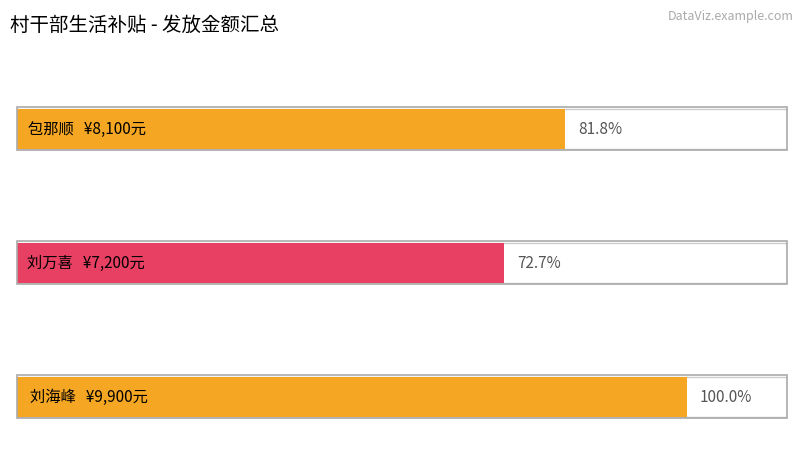

True or false: 刘海峰 has a value of 1311 at 包那顺.

False